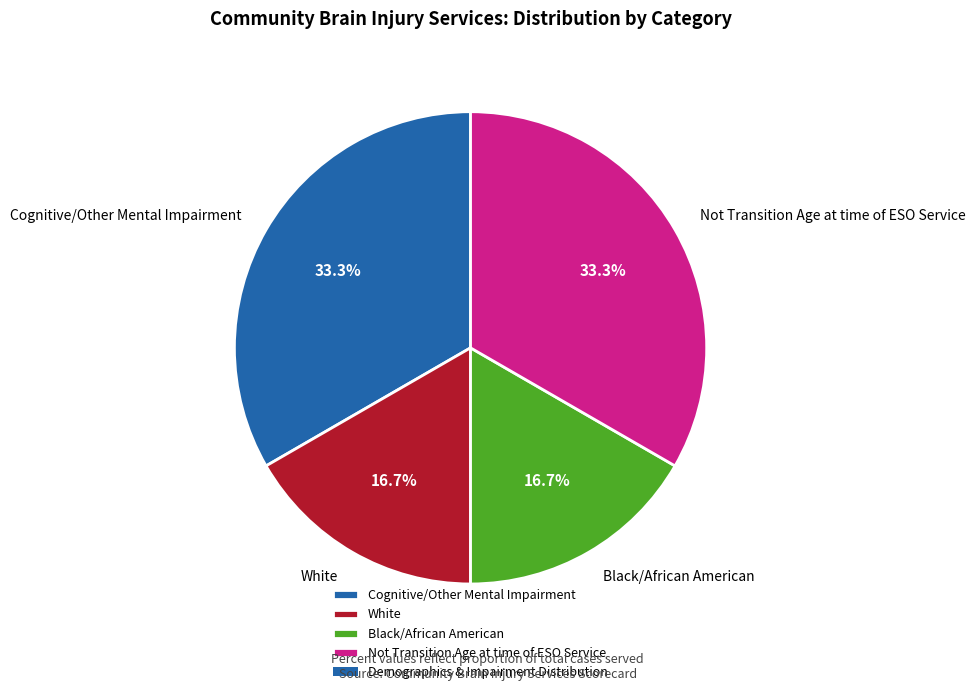

How many segments does this pie chart have?

4